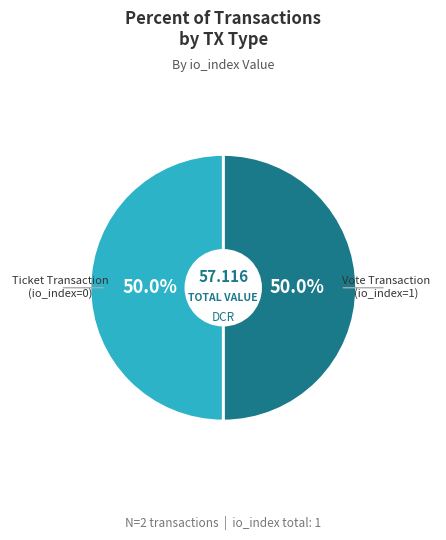

Do Vote Transaction (io_index=1) and Ticket Transaction (io_index=0) together represent more than half of the pie?

Yes